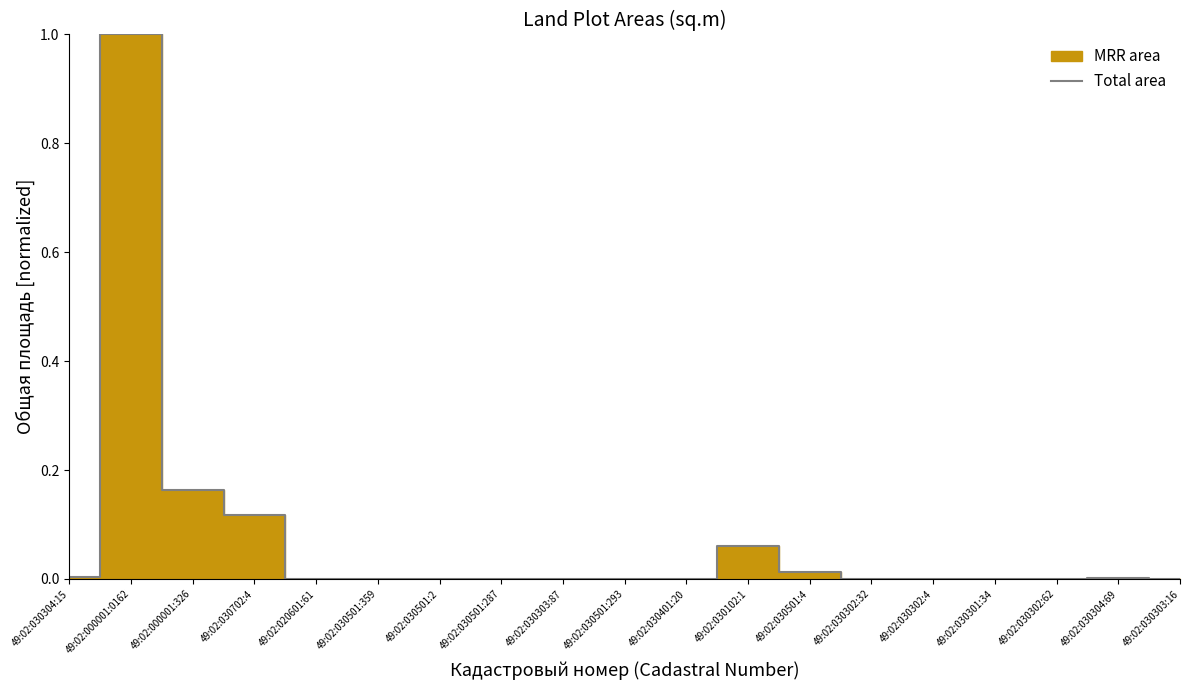

Which label corresponds to the smallest value in the chart?

49:02:030301:34